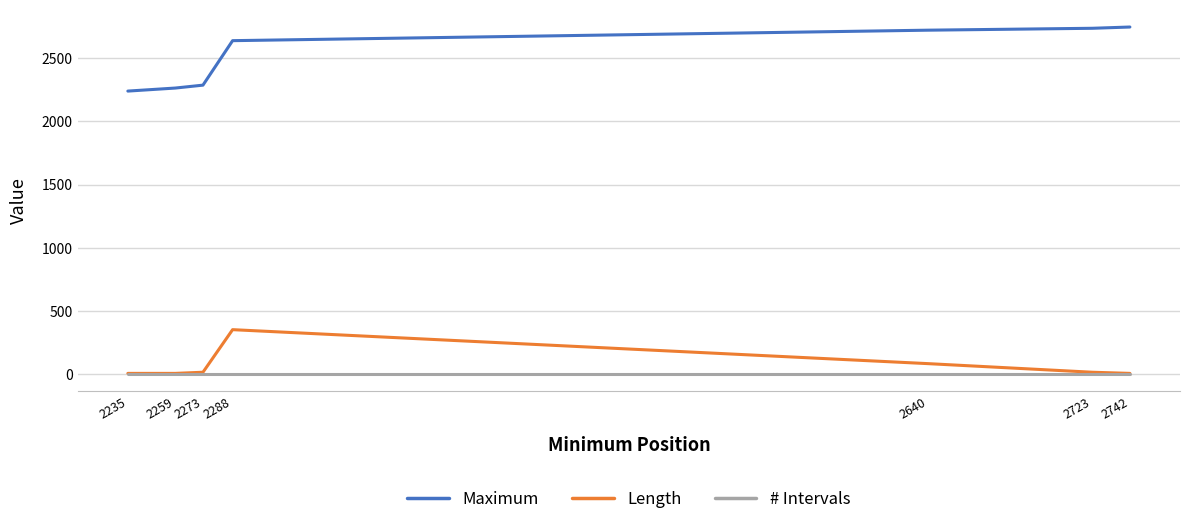

What is the maximum value shown in the chart?

2747